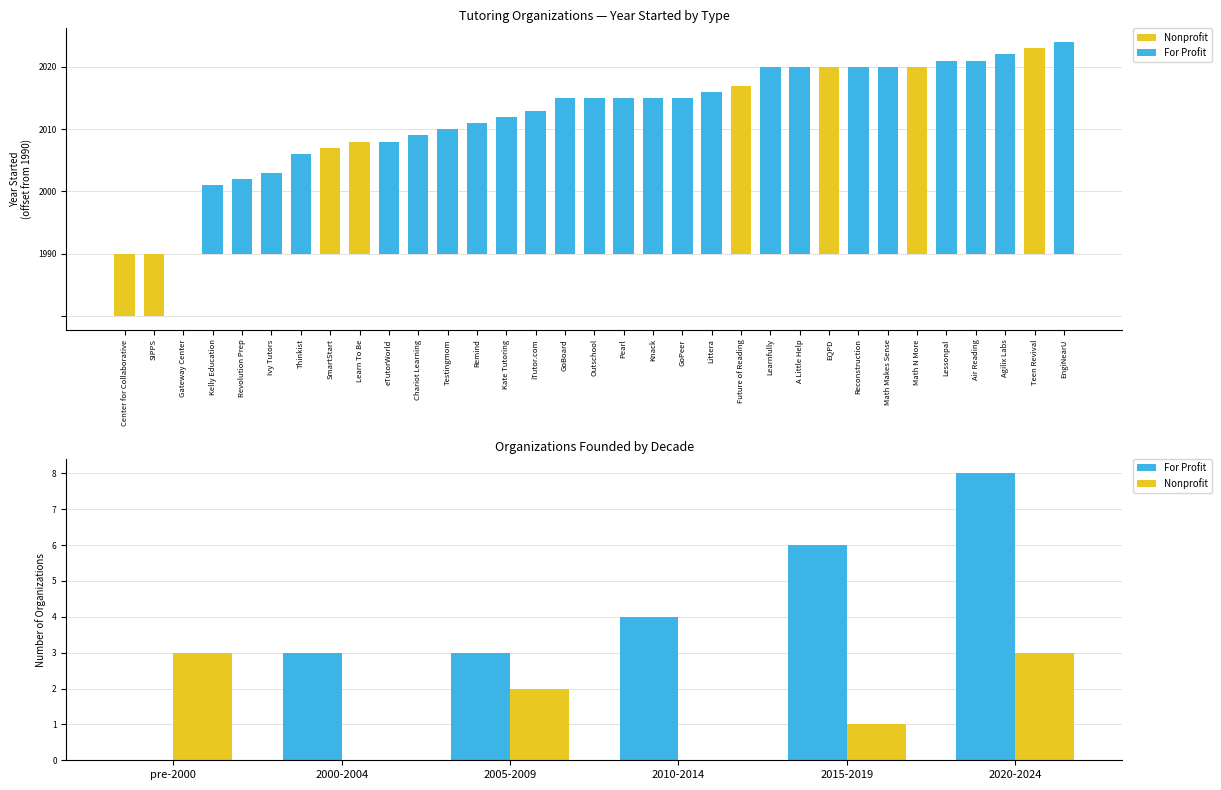

Are the bars grouped side by side (vs. stacked)?

Yes